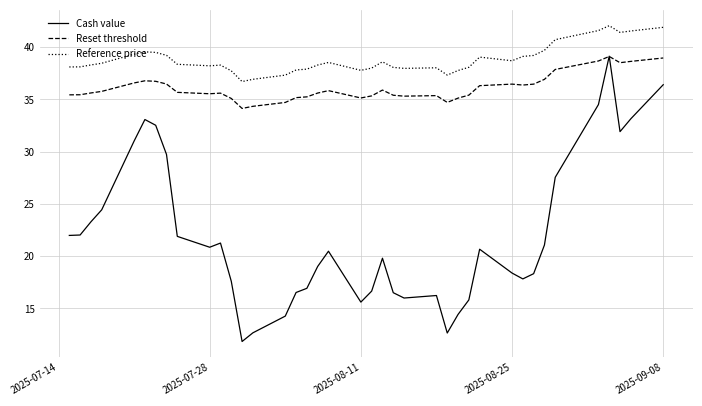

Which series has the largest range (max minus min)?

Cash value